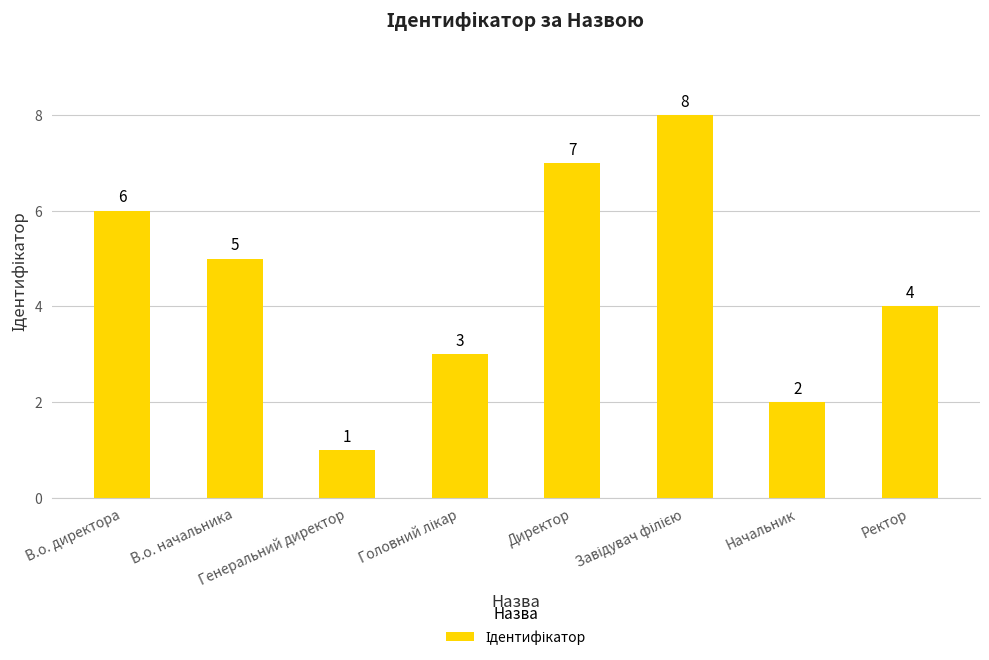

Where is the data nearest to the value 4?

Ректор